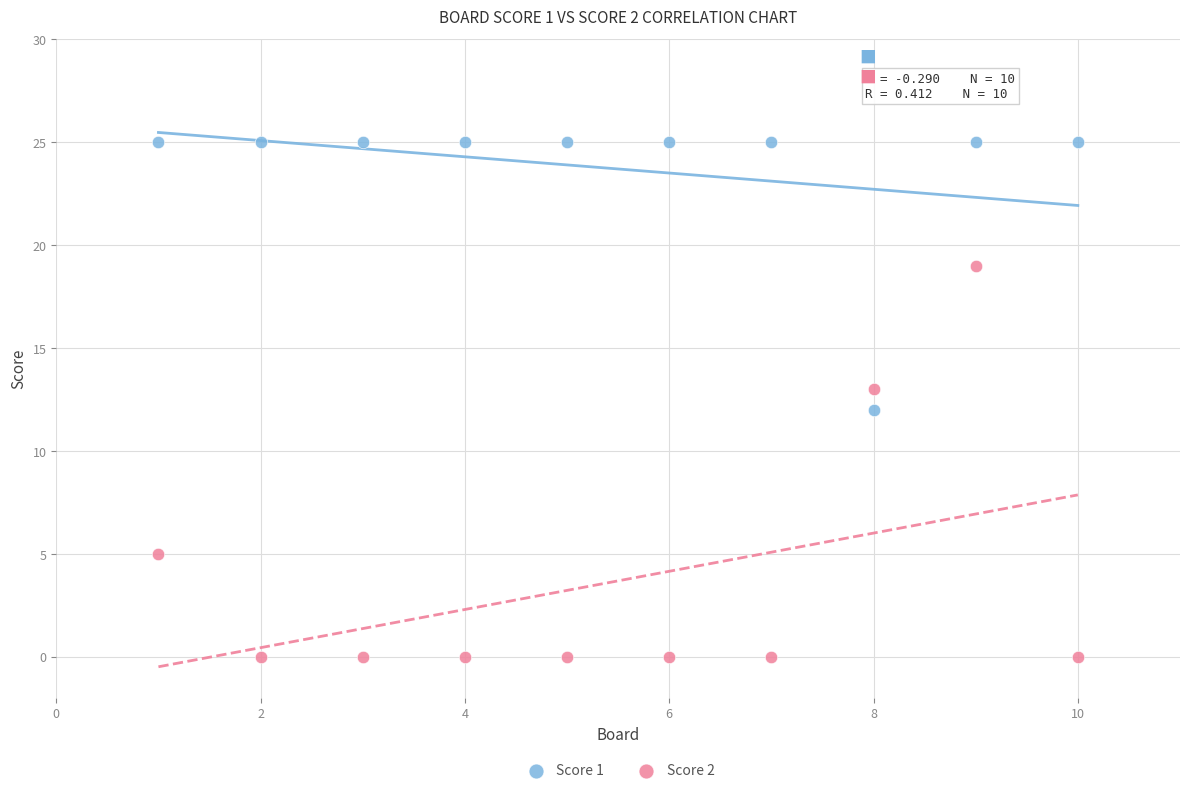

What is the X range (max minus min) for the scatter plot?

9